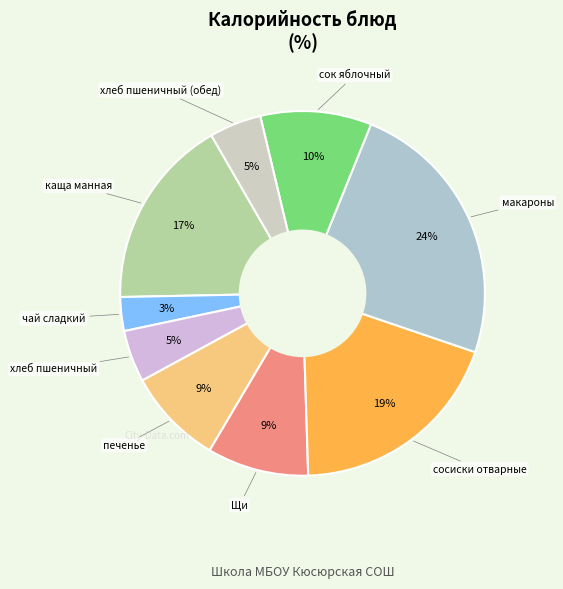

Which slice is the smallest?

чай сладкий